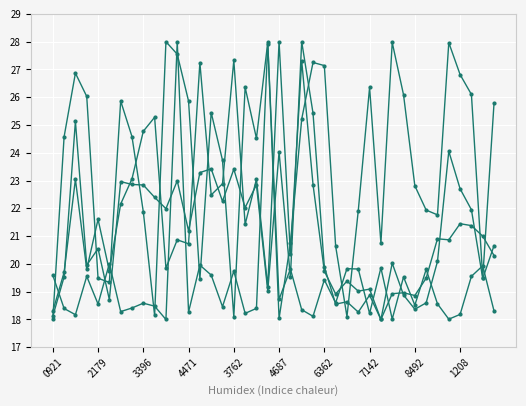

Does the chart have visible grid lines?

Yes